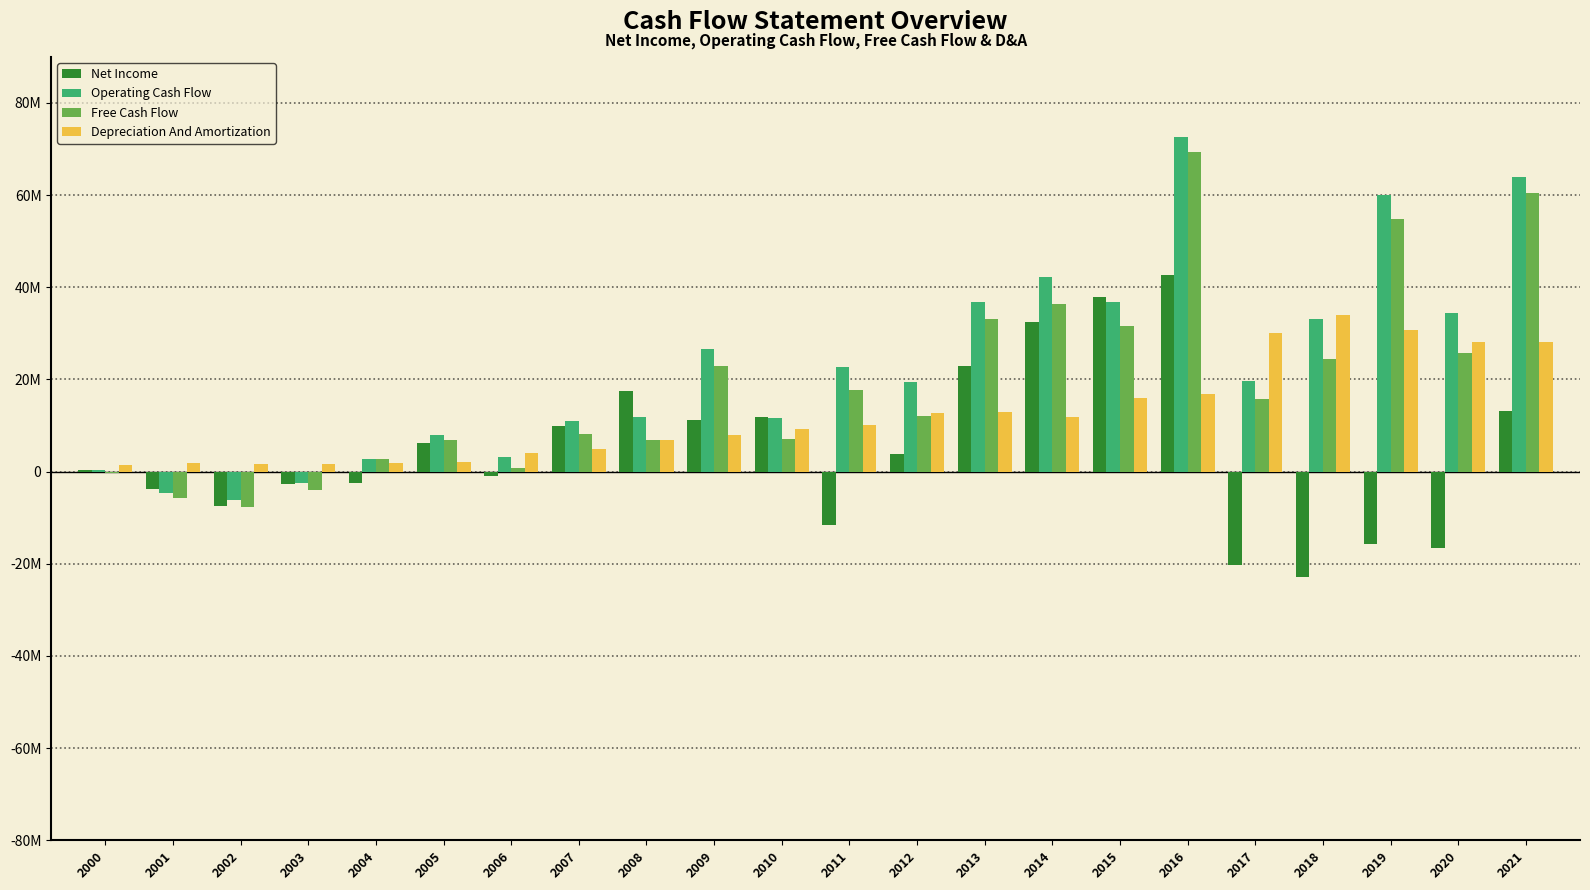

What are all the series names shown in the legend?

Net Income, Operating Cash Flow, Free Cash Flow, Depreciation And Amortization